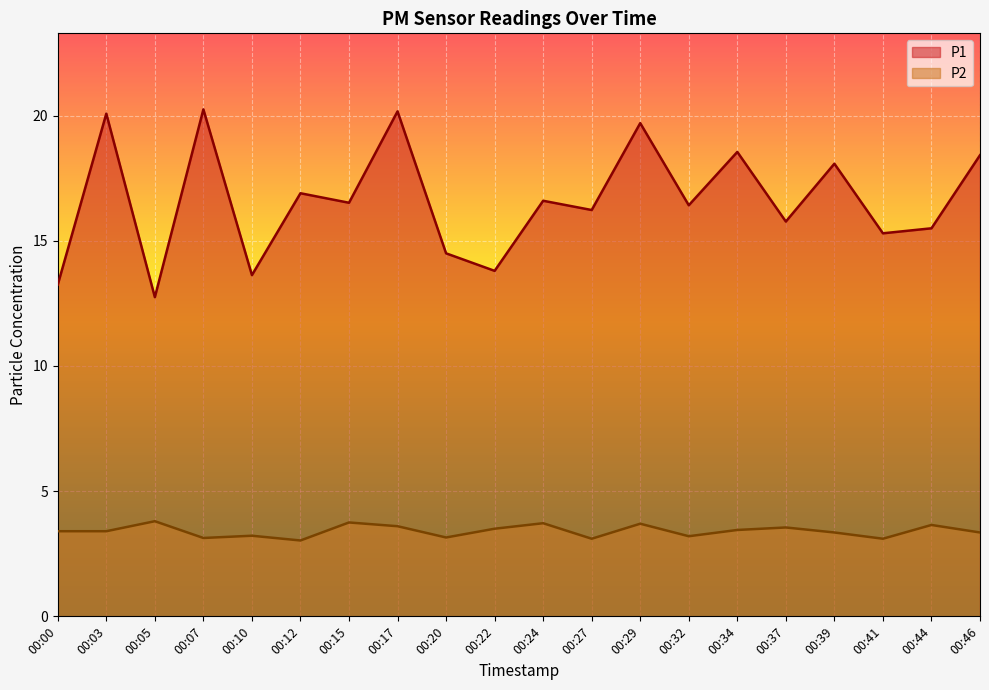

Reading left to right, transcribe all the data shown in this chart.

P1: 00:00=13.2	00:03=20.1	00:05=12.8	00:07=20.2	00:10=13.6	00:12=16.9	00:15=16.5	00:17=20.2	00:20=14.5	00:22=13.8	00:24=16.6	00:27=16.2	00:29=19.7	00:32=16.4	00:34=18.6	00:37=15.8	00:39=18.1	00:41=15.3	00:44=15.5	00:46=18.4
P2: 00:00=3.4	00:03=3.4	00:05=3.8	00:07=3.1	00:10=3.2	00:12=3.0	00:15=3.8	00:17=3.6	00:20=3.1	00:22=3.5	00:24=3.7	00:27=3.1	00:29=3.7	00:32=3.2	00:34=3.5	00:37=3.5	00:39=3.4	00:41=3.1	00:44=3.6	00:46=3.4